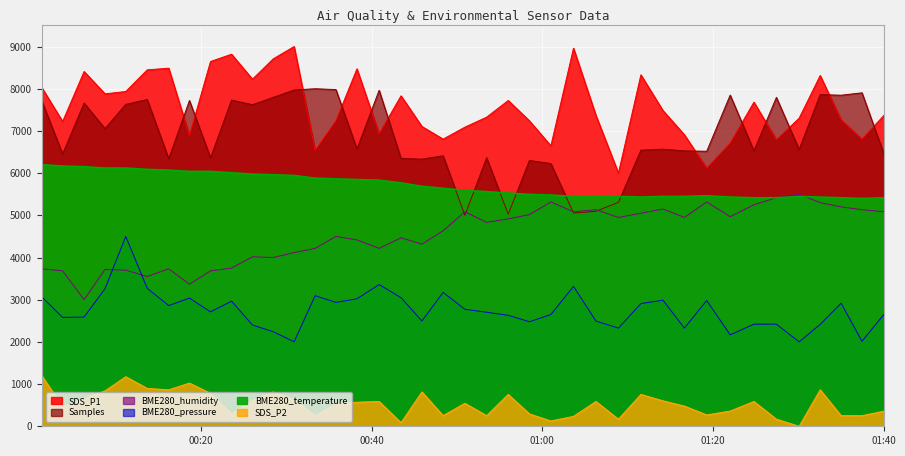

Which label corresponds to the largest value in the chart?

2021/06/05 00:30:54